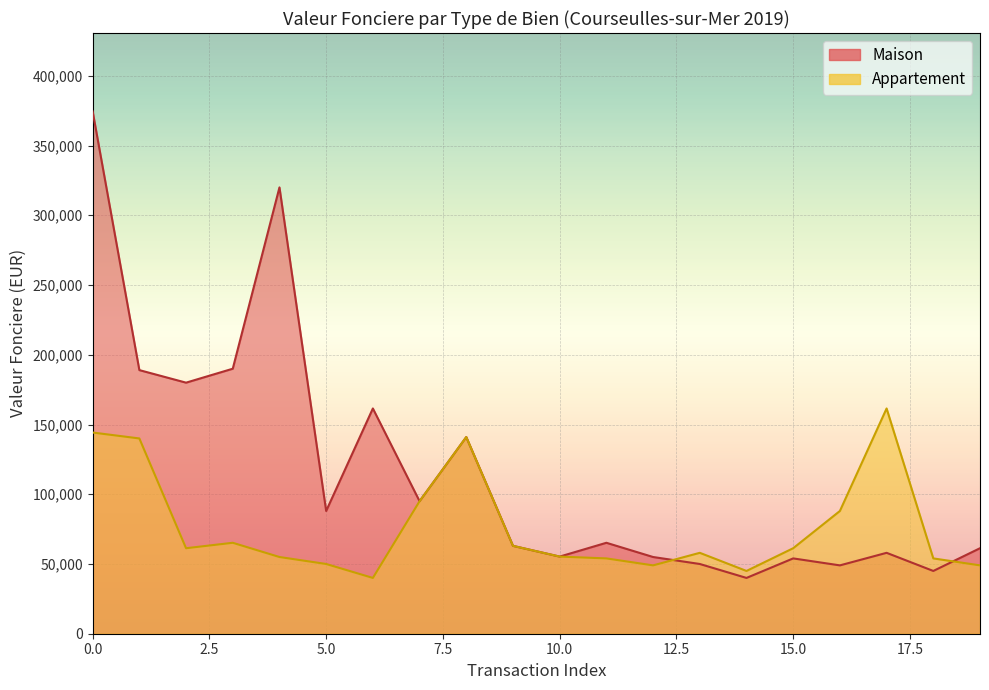

How many interior local peaks does the Appartement series have?

4